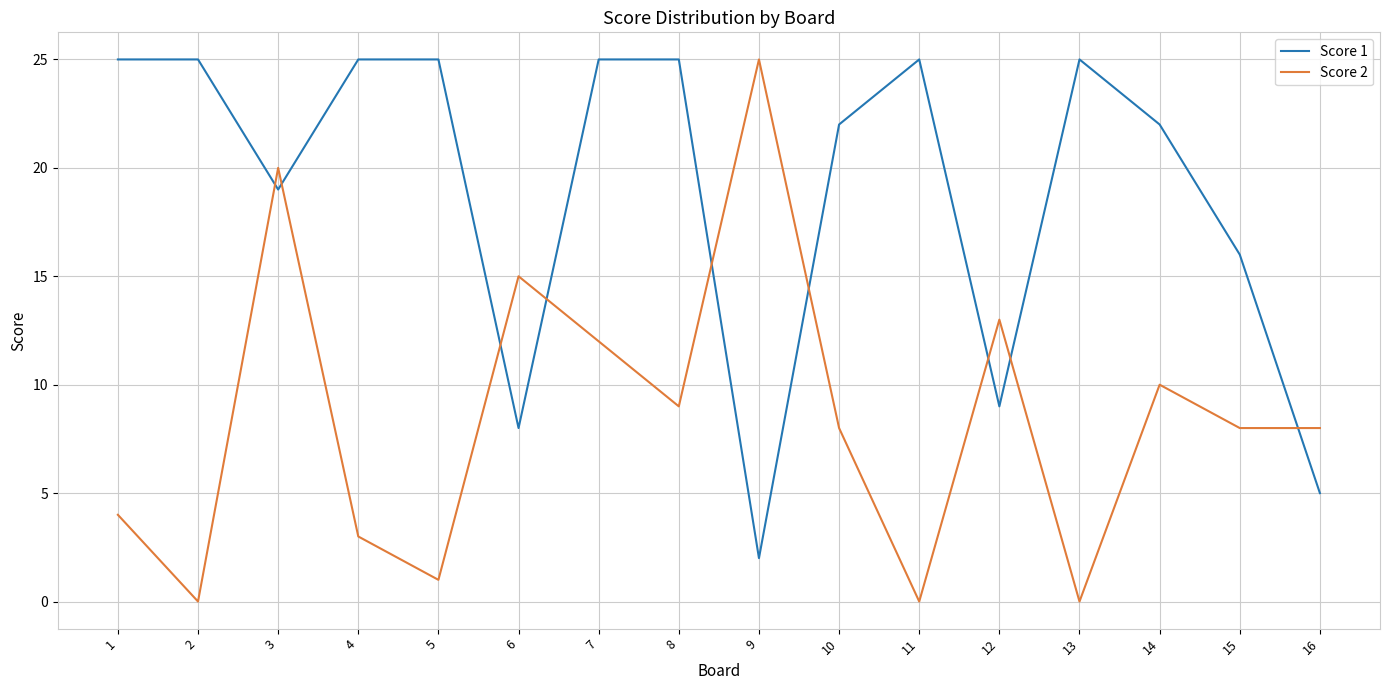

What is the sum of the Score 2 values at 7 and 4?

15